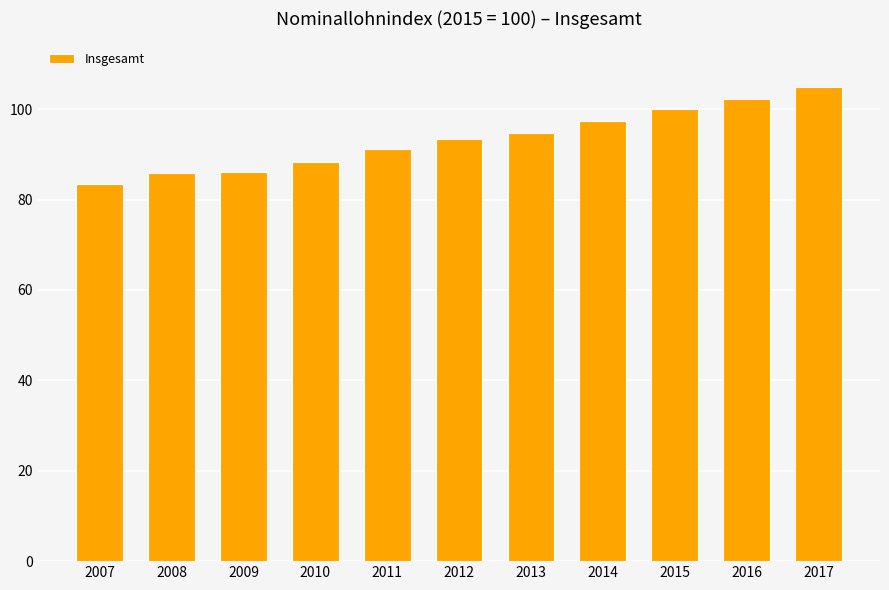

How many data points does each series have?

11